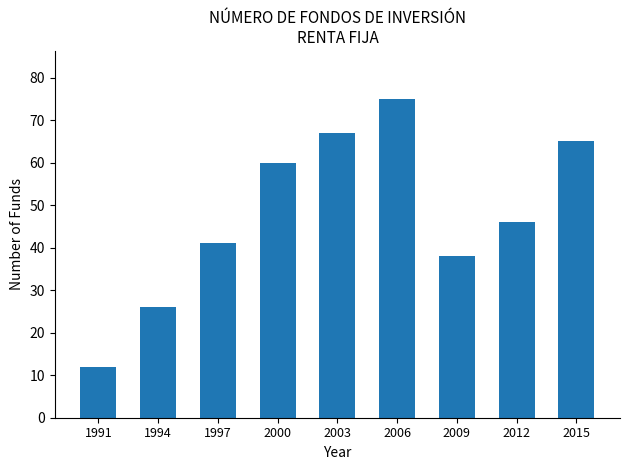

Is it true that the value at 1997 is 41?

True